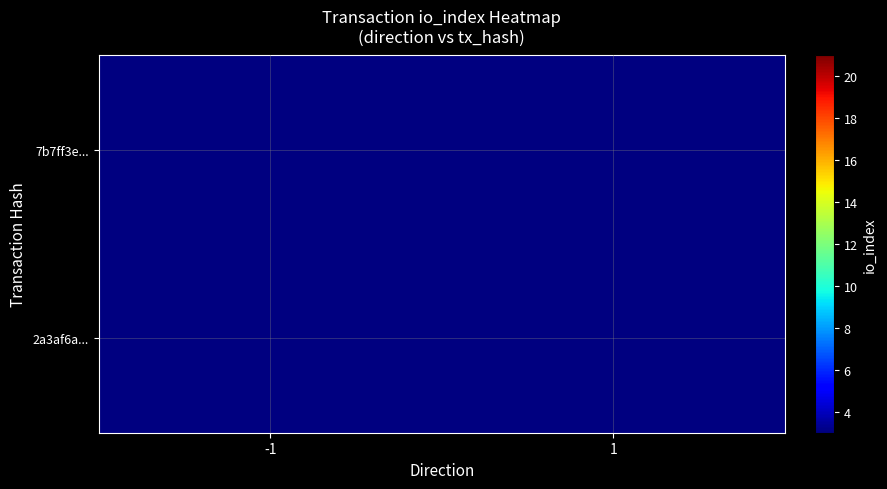

Rank the categories by 2a3af6a... value from lowest to highest.

-1, 1